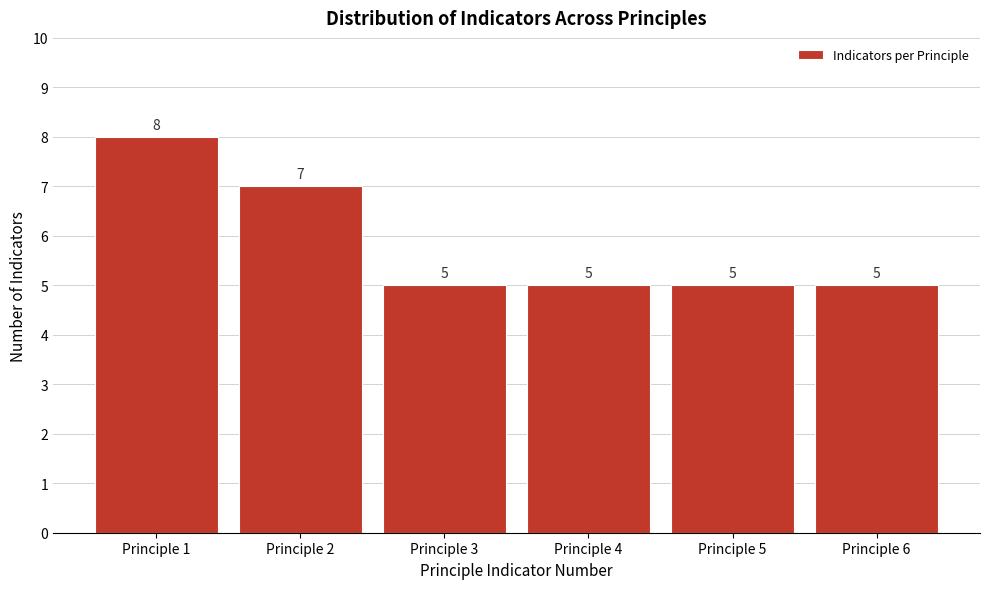

Reading left to right, list all the values displayed in this chart.

Principle 1=8	Principle 2=7	Principle 3=5	Principle 4=5	Principle 5=5	Principle 6=5